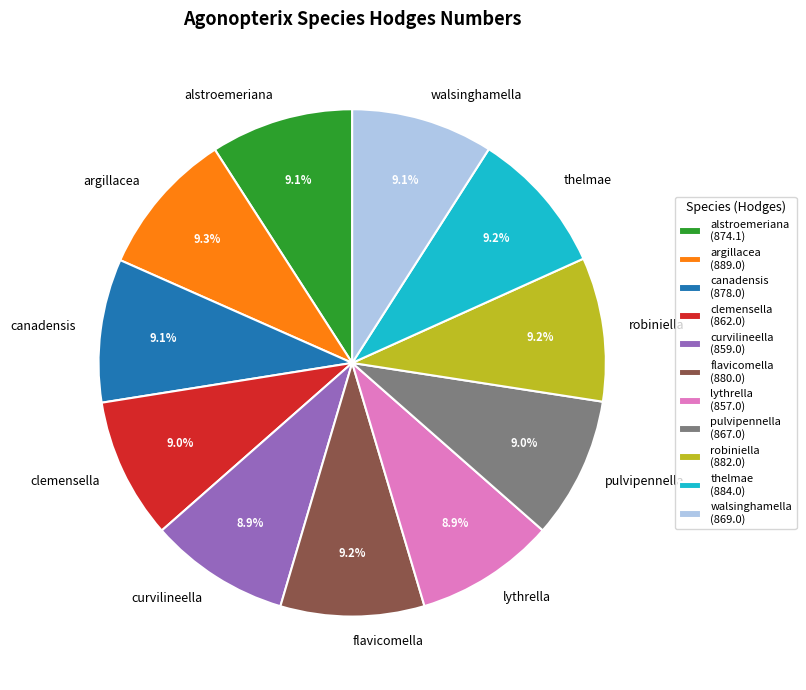

What is the ratio of the value at lythrella to the value at clemensella?

1.0